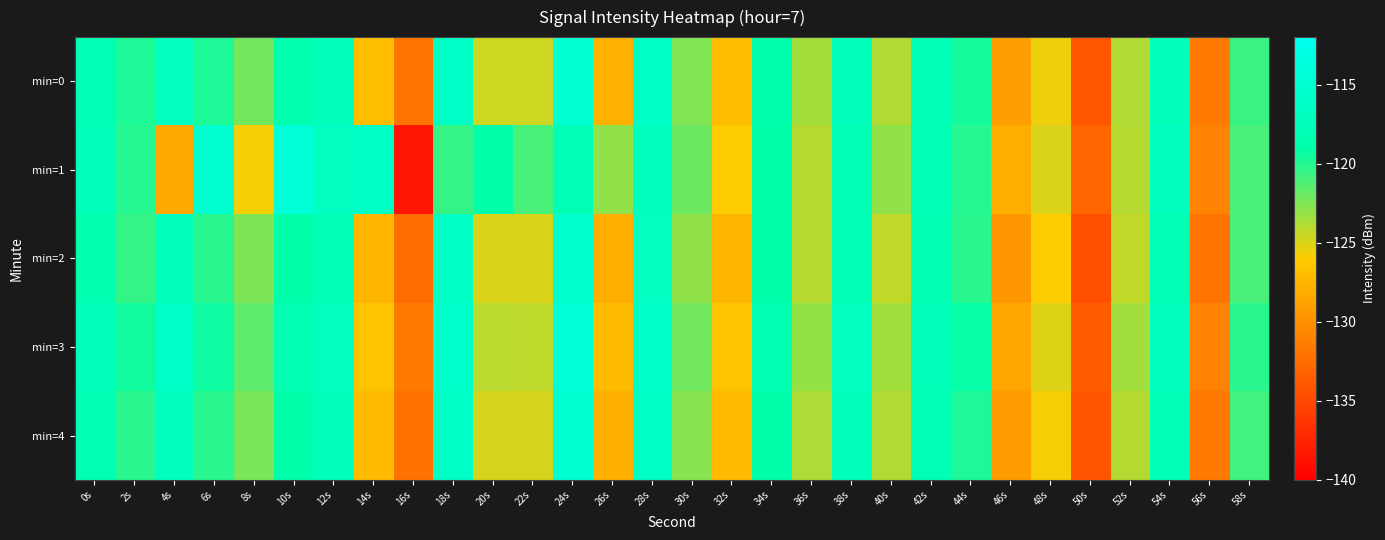

Reading left to right, list all the values displayed in this chart.

min=0: 0s=-117.9	2s=-119.8	4s=-116.6	6s=-119.8	8s=-122.1	10s=-118.6	12s=-117.3	14s=-127.0	16s=-132.0	18s=-116.0	20s=-124.6	22s=-124.7	24s=-115.0	26s=-127.7	28s=-116.3	30s=-122.6	32s=-127.0	34s=-118.7	36s=-123.6	38s=-117.3	40s=-123.9	42s=-117.8	44s=-119.6	46s=-129.1	48s=-125.5	50s=-134.1	52s=-123.9	54s=-117.4	56s=-131.5	58s=-120.6
min=1: 0s=-117.5	2s=-120.1	4s=-128.4	6s=-115.2	8s=-125.7	10s=-114.5	12s=-116.8	14s=-116.3	16s=-138.4	18s=-120.5	20s=-119.0	22s=-121.0	24s=-118.0	26s=-123.0	28s=-117.0	30s=-122.0	32s=-126.0	34s=-119.0	36s=-124.0	38s=-118.0	40s=-123.0	42s=-118.0	44s=-120.0	46s=-128.0	48s=-125.0	50s=-133.0	52s=-124.0	54s=-117.0	56s=-131.0	58s=-121.0
min=2: 0s=-118.5	2s=-120.5	4s=-117.2	6s=-120.1	8s=-122.5	10s=-119.0	12s=-118.0	14s=-127.5	16s=-132.5	18s=-116.5	20s=-125.0	22s=-125.0	24s=-115.5	26s=-128.0	28s=-116.8	30s=-123.0	32s=-127.5	34s=-119.0	36s=-124.0	38s=-117.8	40s=-124.3	42s=-118.2	44s=-120.1	46s=-129.6	48s=-126.0	50s=-134.5	52s=-124.3	54s=-117.9	56s=-132.0	58s=-121.0
min=3: 0s=-117.2	2s=-119.5	4s=-116.1	6s=-119.4	8s=-121.6	10s=-118.2	12s=-116.8	14s=-126.5	16s=-131.5	18s=-115.6	20s=-124.1	22s=-124.2	24s=-114.5	26s=-127.2	28s=-115.9	30s=-122.1	32s=-126.5	34s=-118.3	36s=-123.1	38s=-116.8	40s=-123.4	42s=-117.4	44s=-119.2	46s=-128.6	48s=-125.1	50s=-133.6	52s=-123.4	54s=-116.9	56s=-131.0	58s=-120.1
min=4: 0s=-118.1	2s=-120.2	4s=-117.0	6s=-120.2	8s=-122.3	10s=-118.8	12s=-117.5	14s=-127.2	16s=-132.2	18s=-116.2	20s=-124.8	22s=-124.9	24s=-115.1	26s=-127.9	28s=-116.5	30s=-122.8	32s=-127.2	34s=-118.9	36s=-123.8	38s=-117.4	40s=-123.9	42s=-117.9	44s=-119.8	46s=-129.2	48s=-125.7	50s=-134.2	52s=-124.0	54s=-117.6	56s=-131.7	58s=-120.8